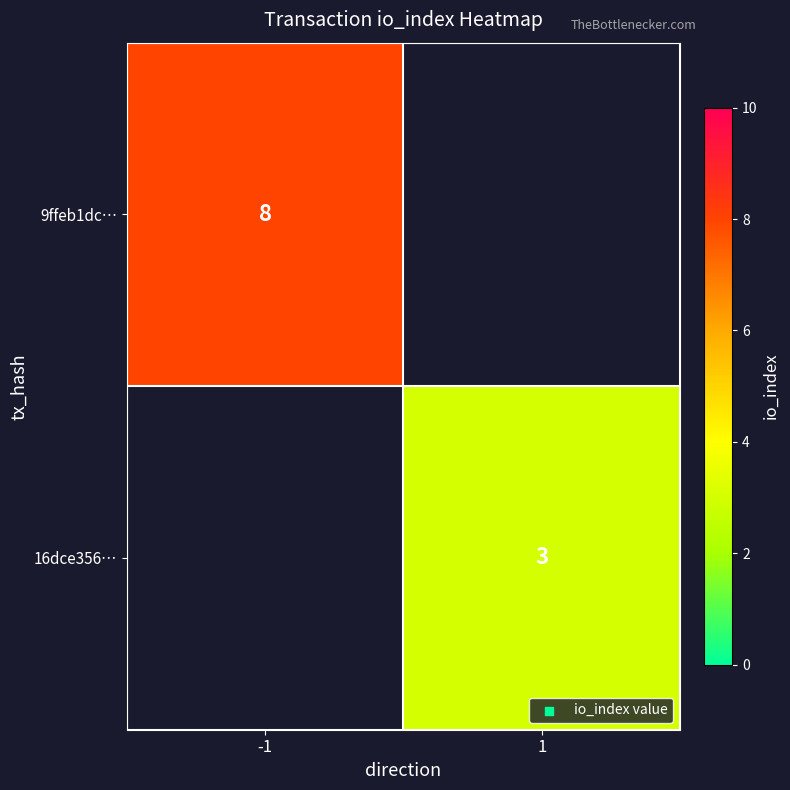

The 9ffeb1dc… series shows 8 at -1. True or false?

True